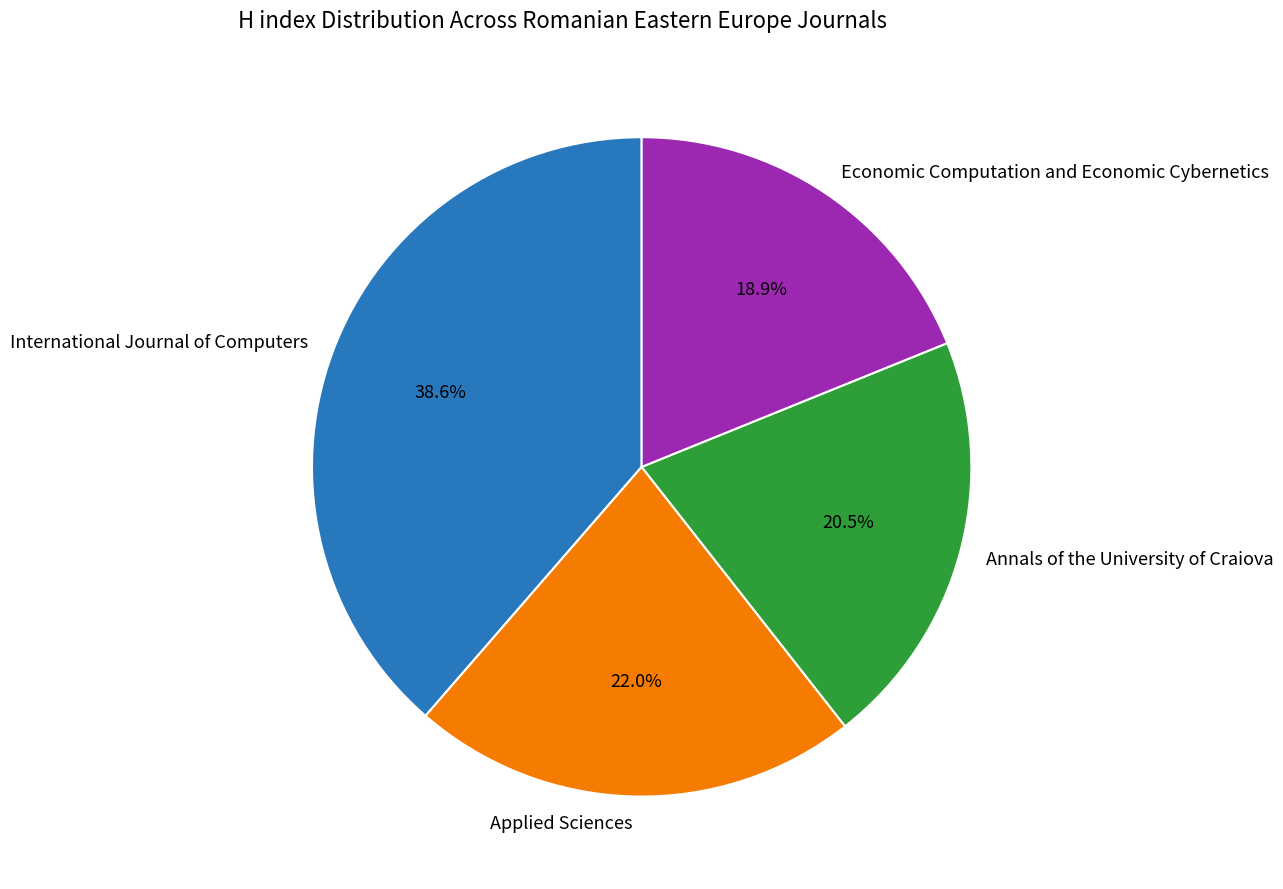

What is the ratio of the value at International Journal of Computers to the value at Annals of the University of Craiova?

1.9